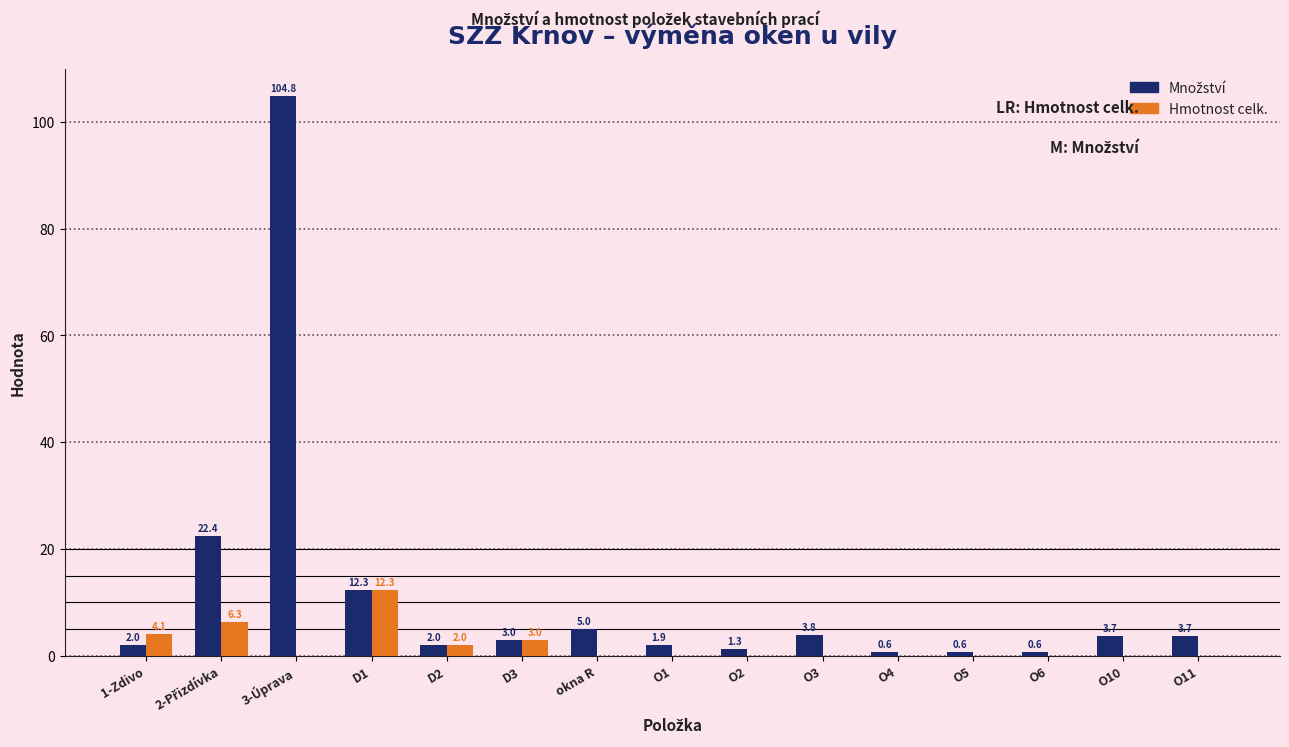

At which category is the sum across all series the highest?

3-Úprava